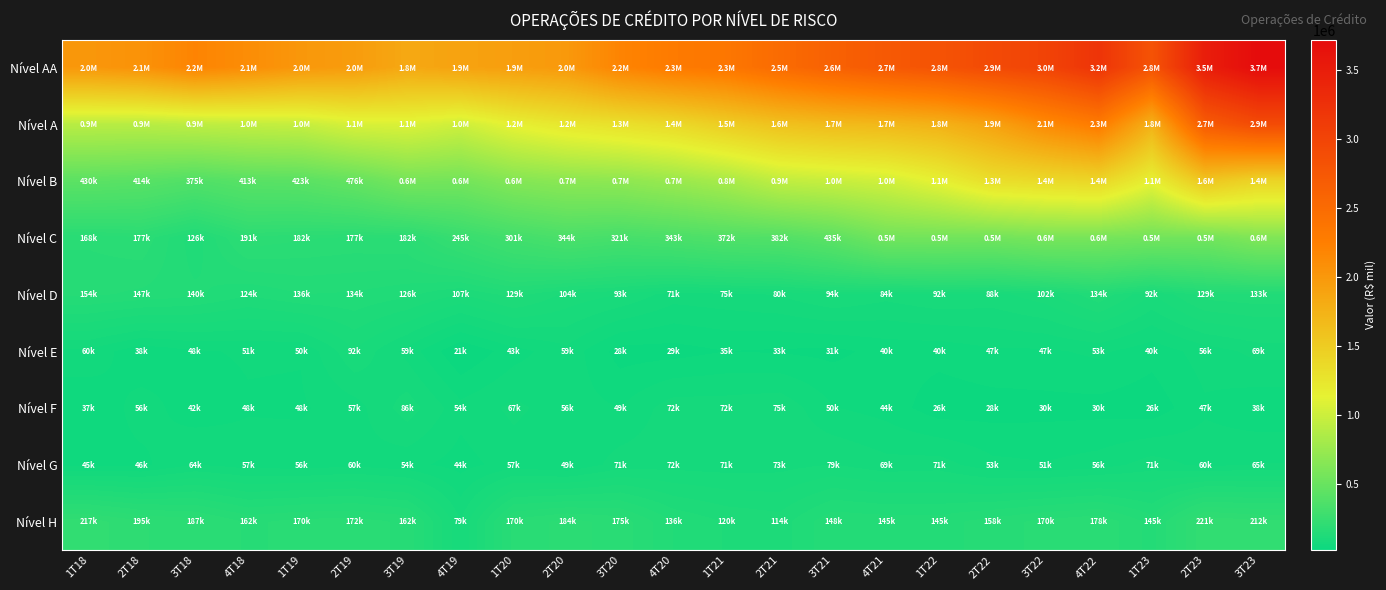

At which category is the sum across all series the highest?

3T23